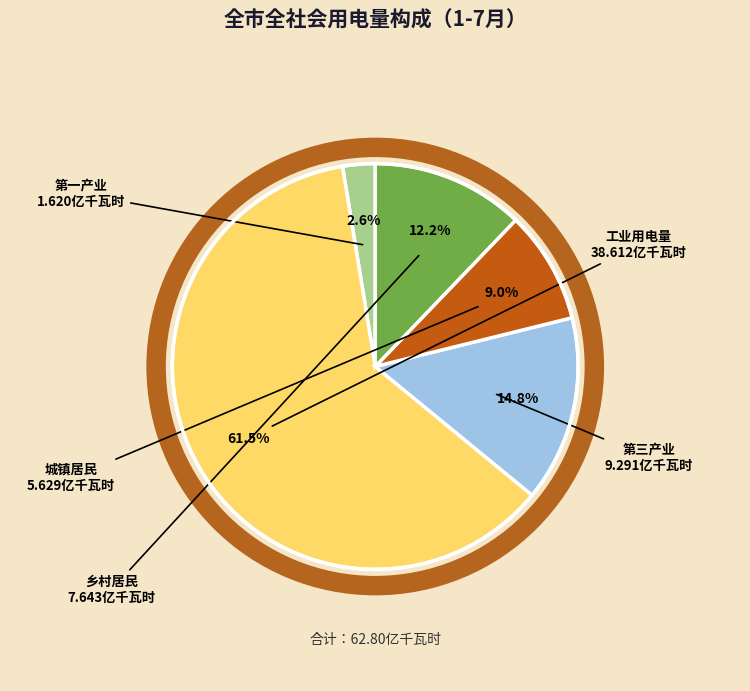

Count the number of slices in the pie.

5